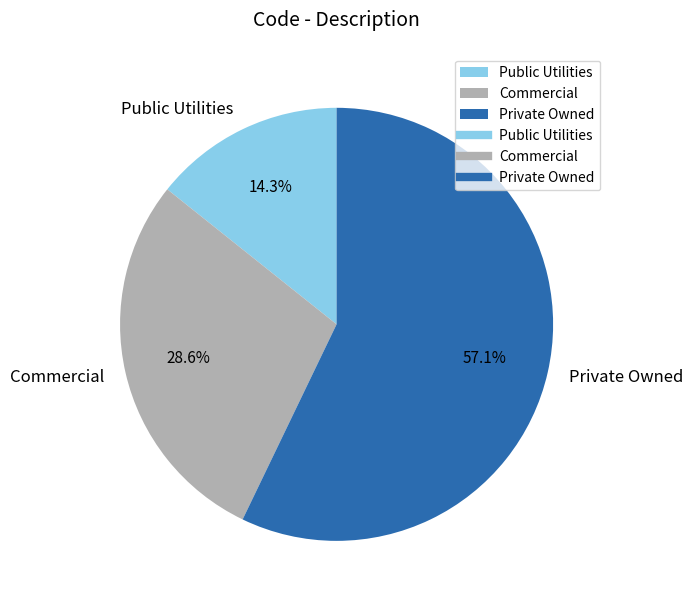

To the nearest percent, what portion does Public Utilities represent?

14%